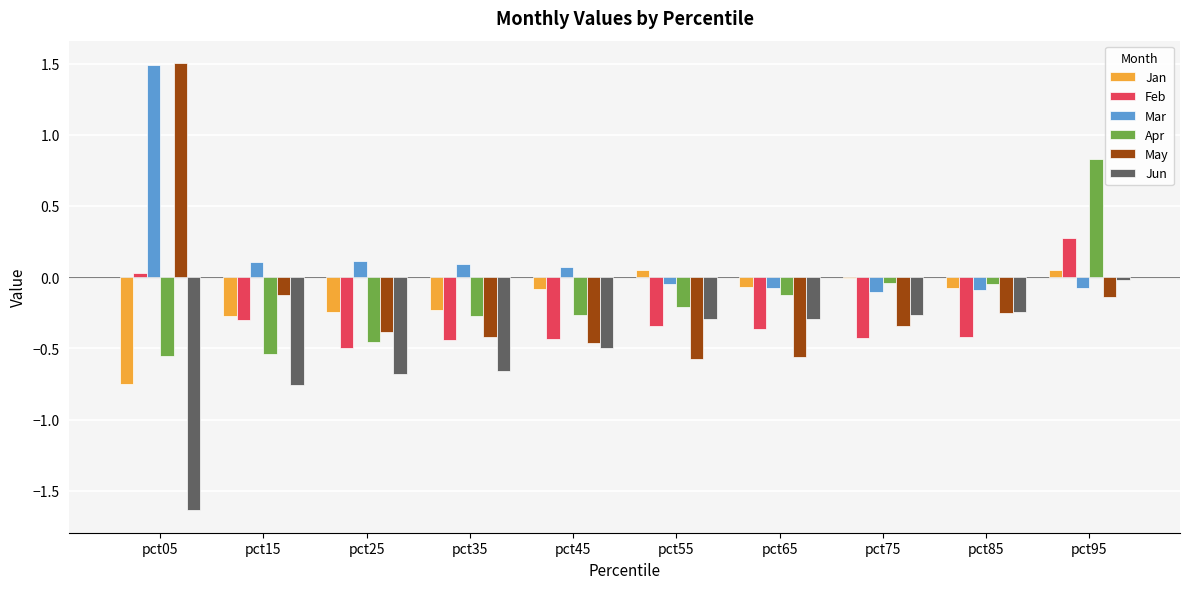

Which label corresponds to the largest value in the chart?

pct05